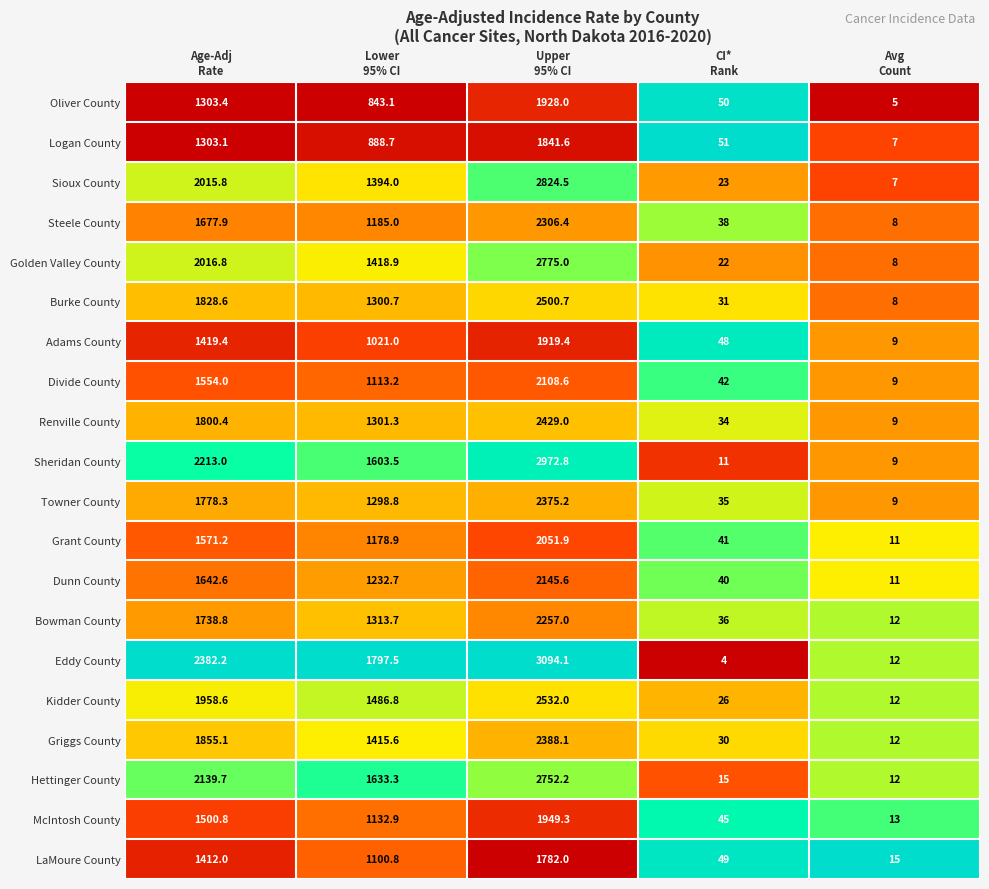

What is the minimum value shown in the chart?

4.0